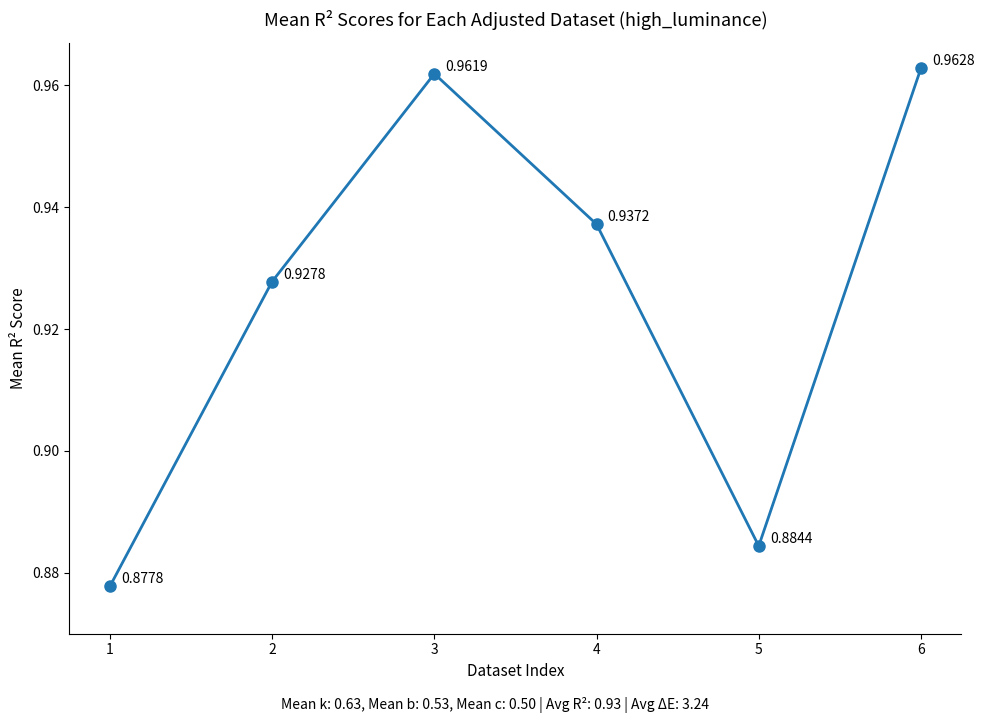

Which has a higher value, 3 or 1?

3